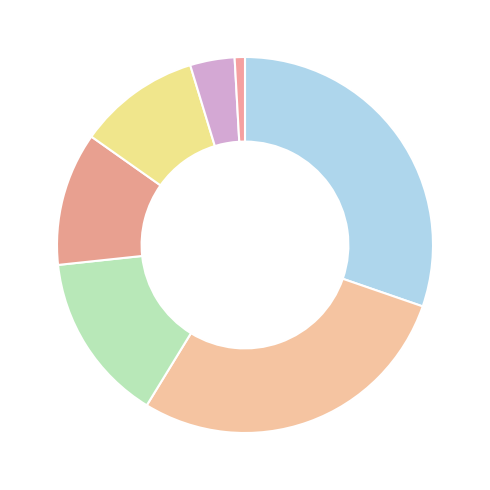

How many segments does this pie chart have?

7